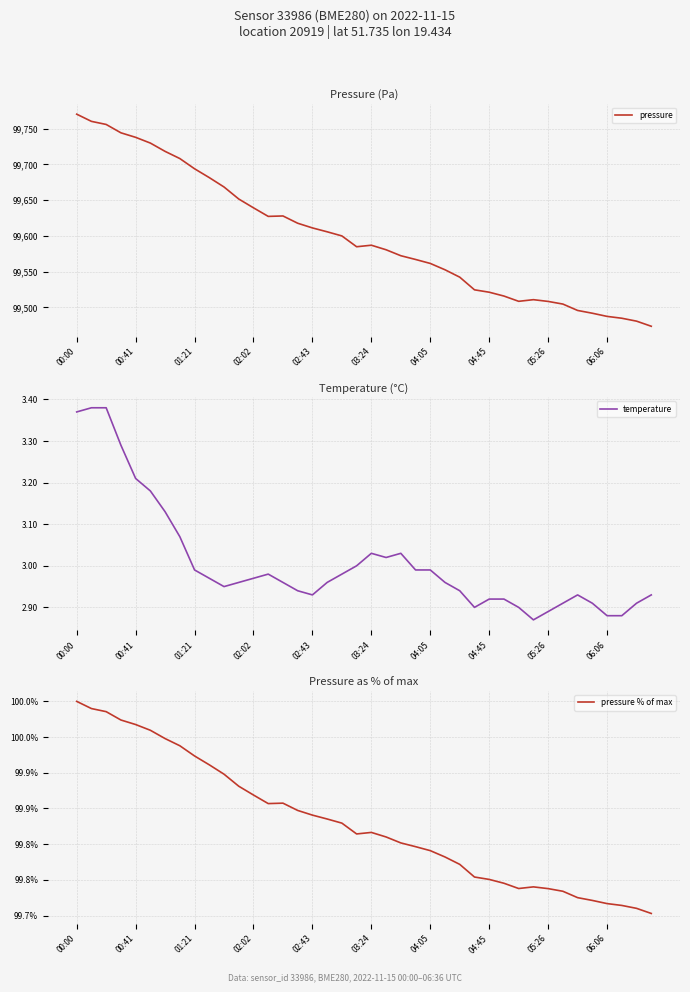

How many data points does each series have?

40